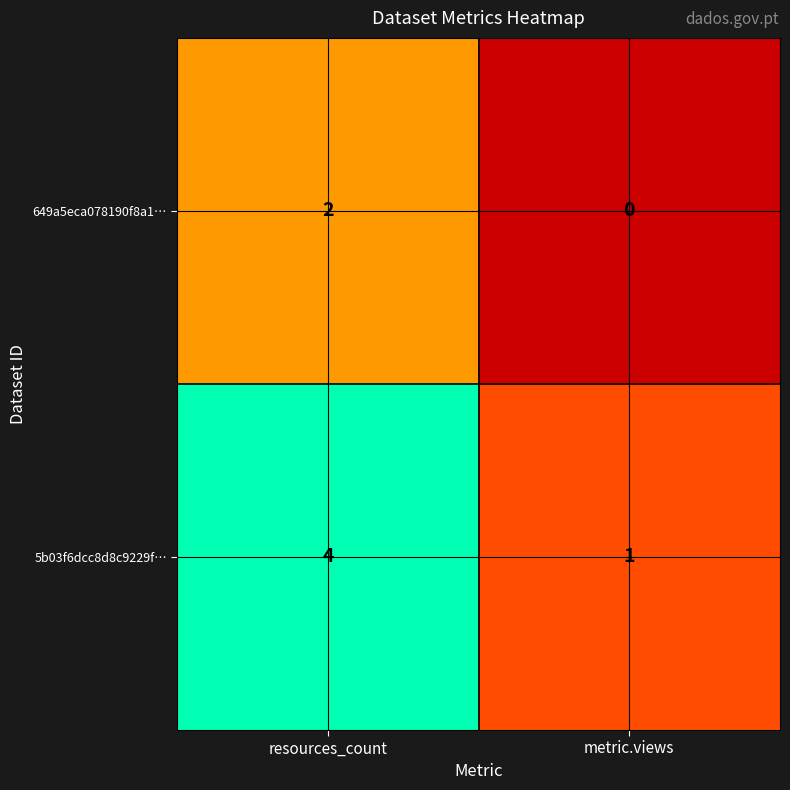

Reading left to right, what are all the values shown in this chart?

649a5eca078190f8a1…: 2	0
5b03f6dcc8d8c9229f…: 4	1